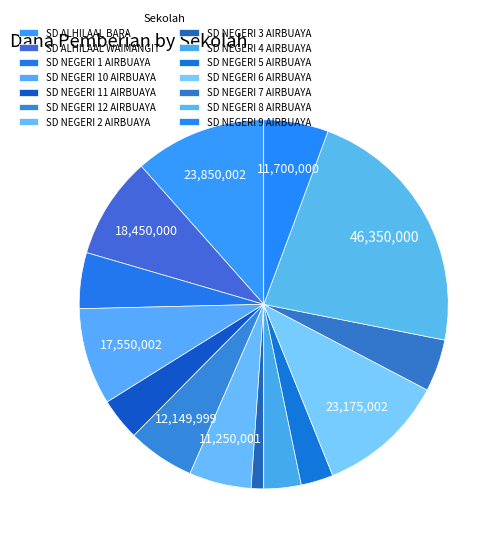

Is there a majority slice in this chart?

No